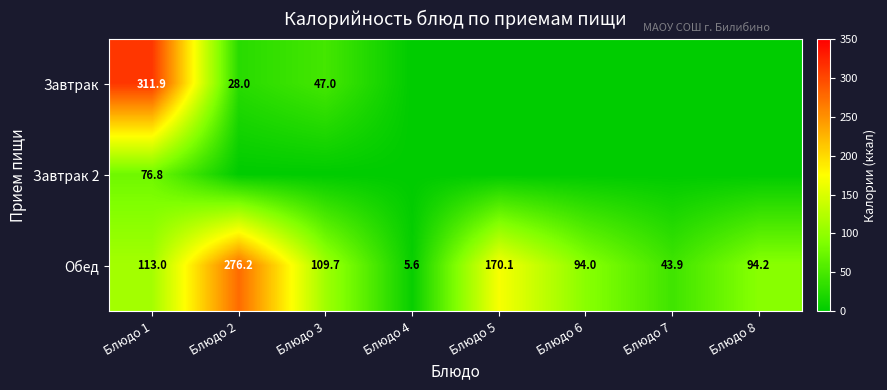

Rank the categories by Обед value from lowest to highest.

Блюдо 4, Блюдо 7, Блюдо 6, Блюдо 8, Блюдо 3, Блюдо 1, Блюдо 5, Блюдо 2